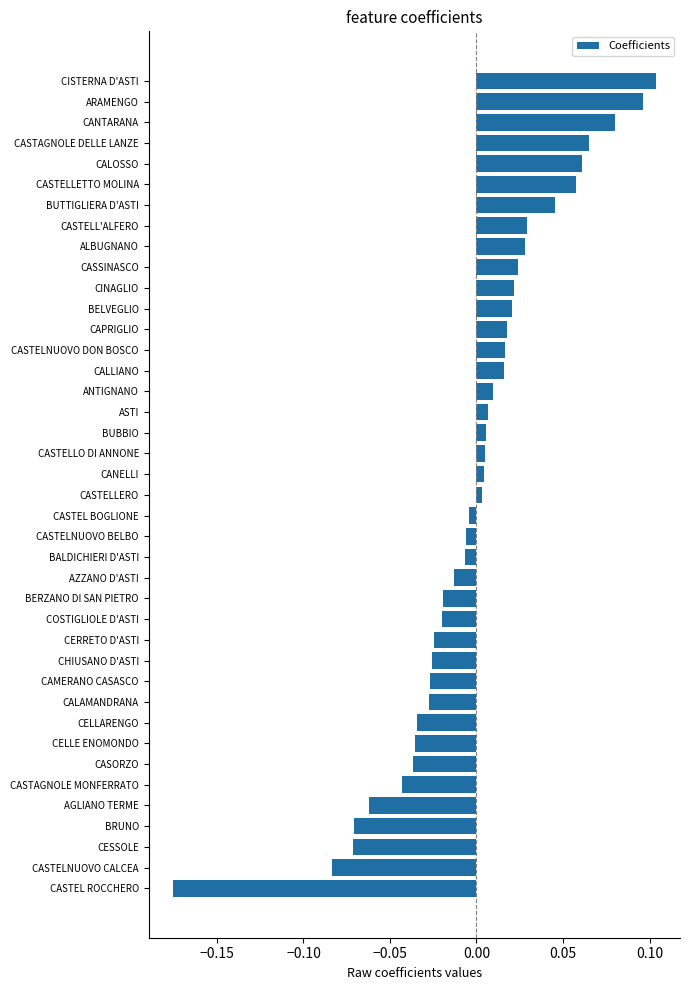

At which category does the chart reach its peak across all series?

CISTERNA D'ASTI